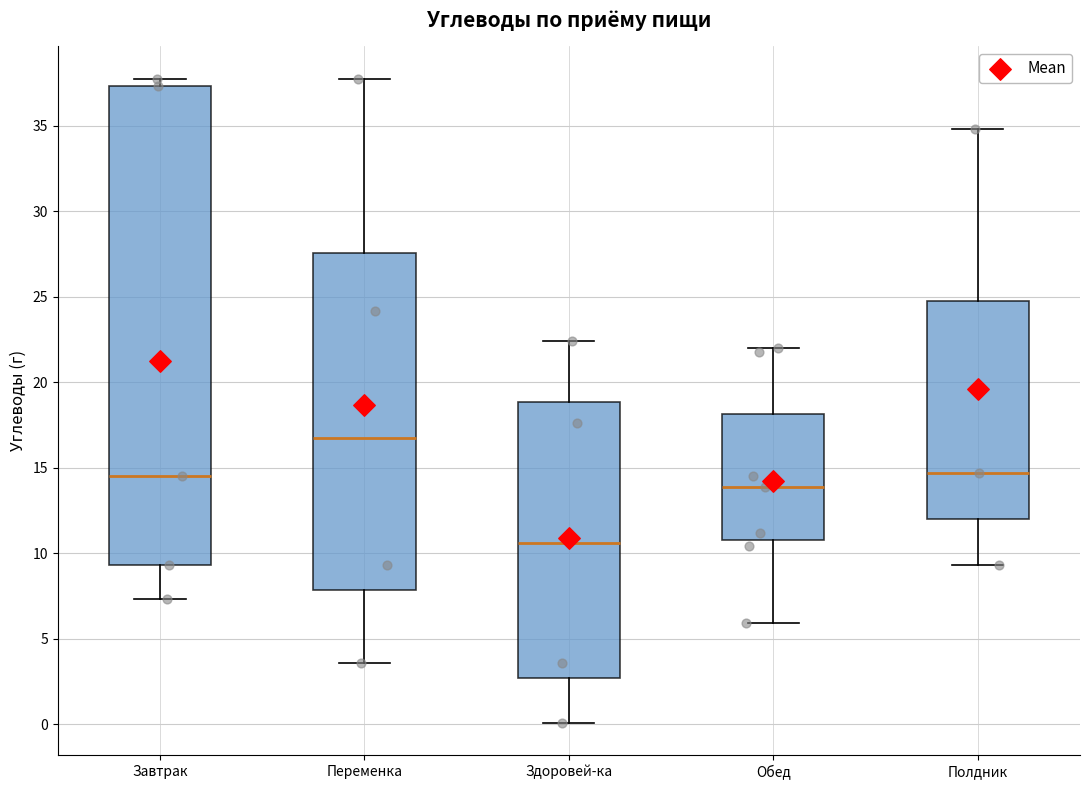

Comparing the boxes themselves (not the whiskers), which one is the tallest?

Завтрак